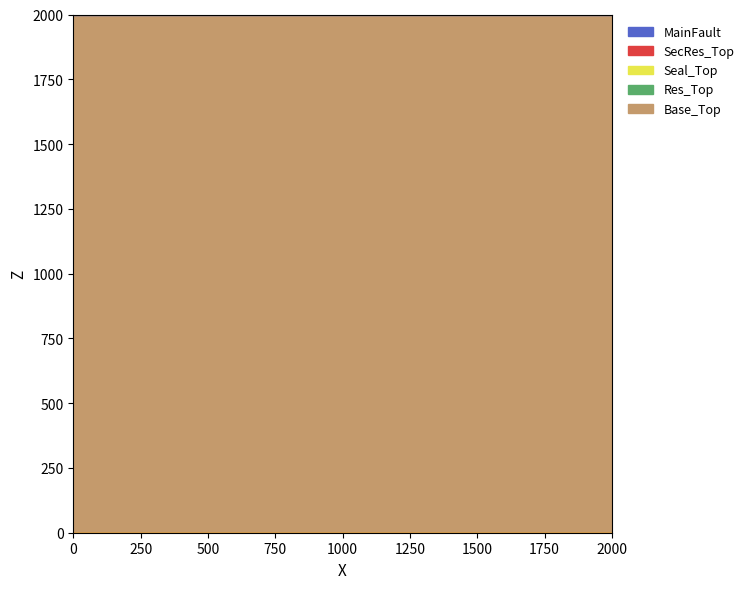

Which series has the largest total across all categories?

Base_Top